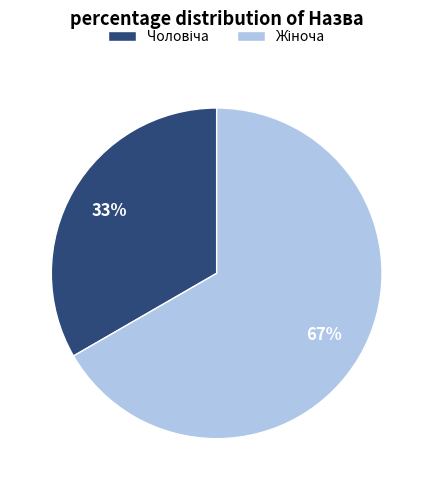

Is there a majority slice in this chart?

Yes